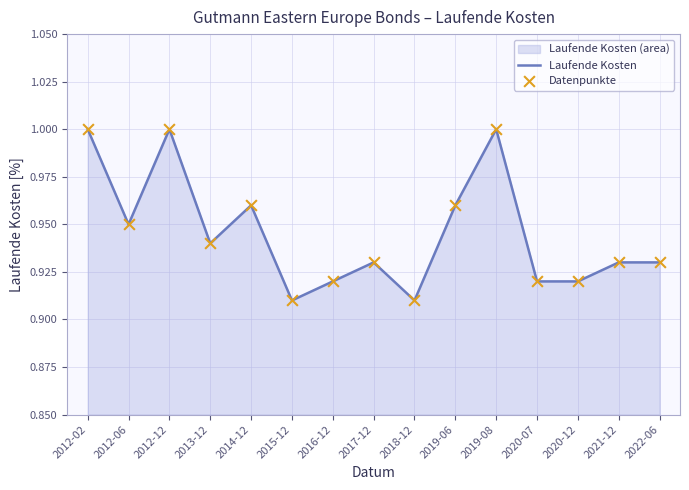

Which series contains the lowest Y value?

Laufende Kosten